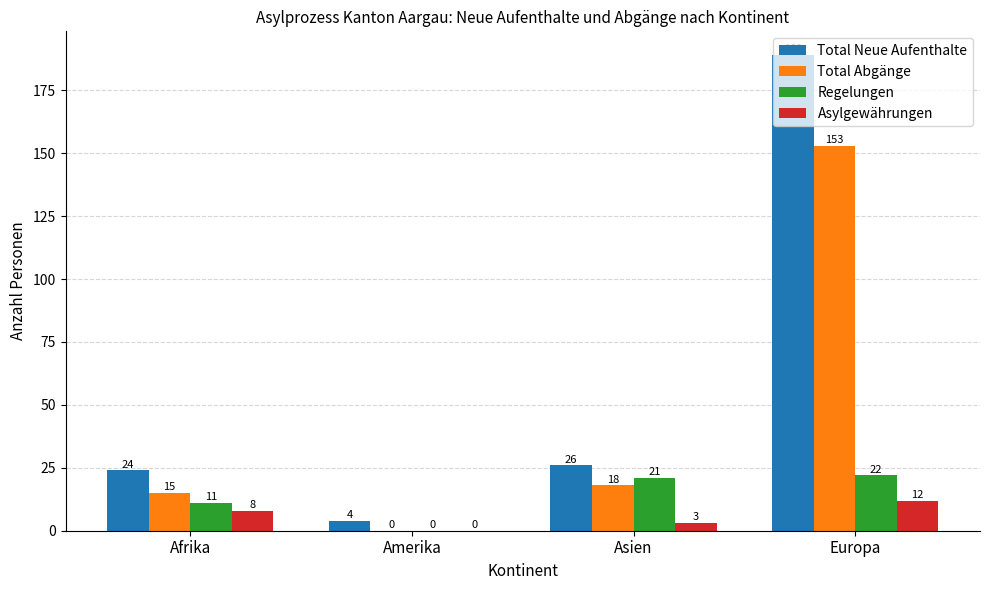

What are all the series names shown in the legend?

Total Neue Aufenthalte, Total Abgänge, Regelungen, Asylgewährungen